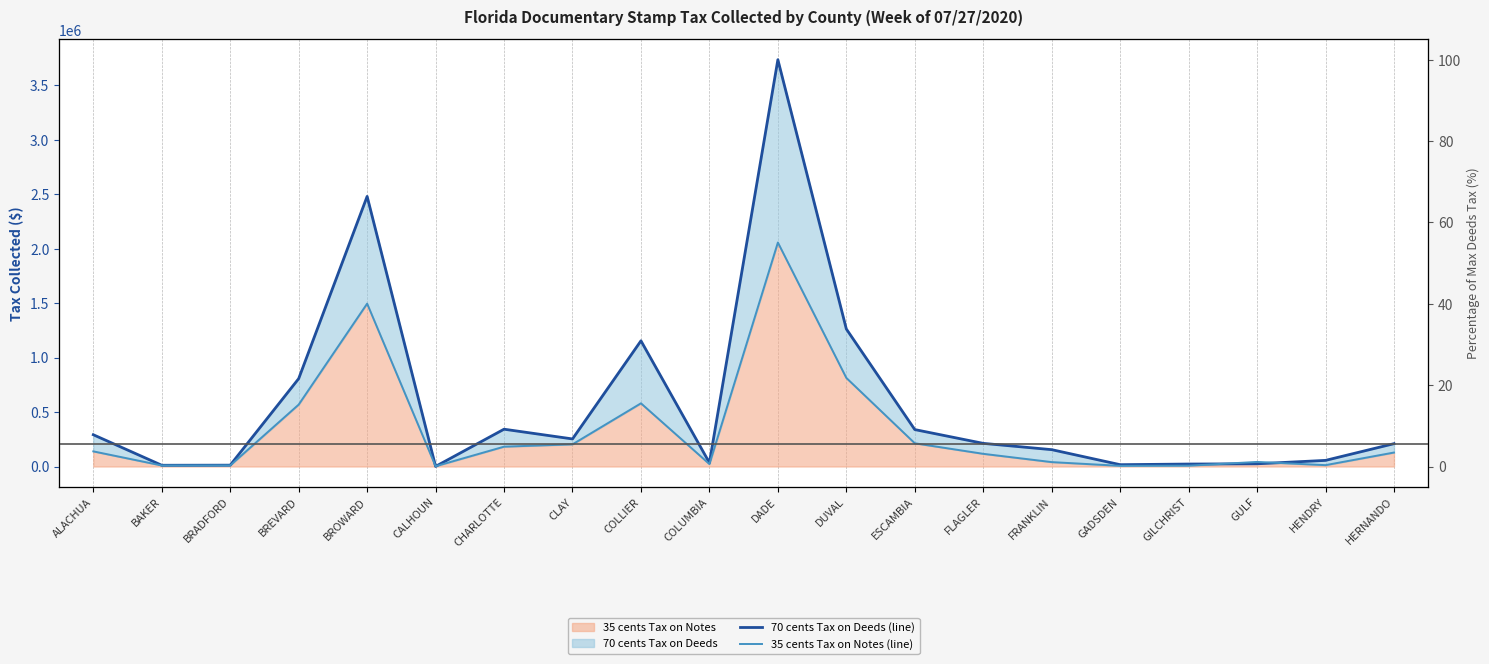

What position from the left is HENDRY?

19